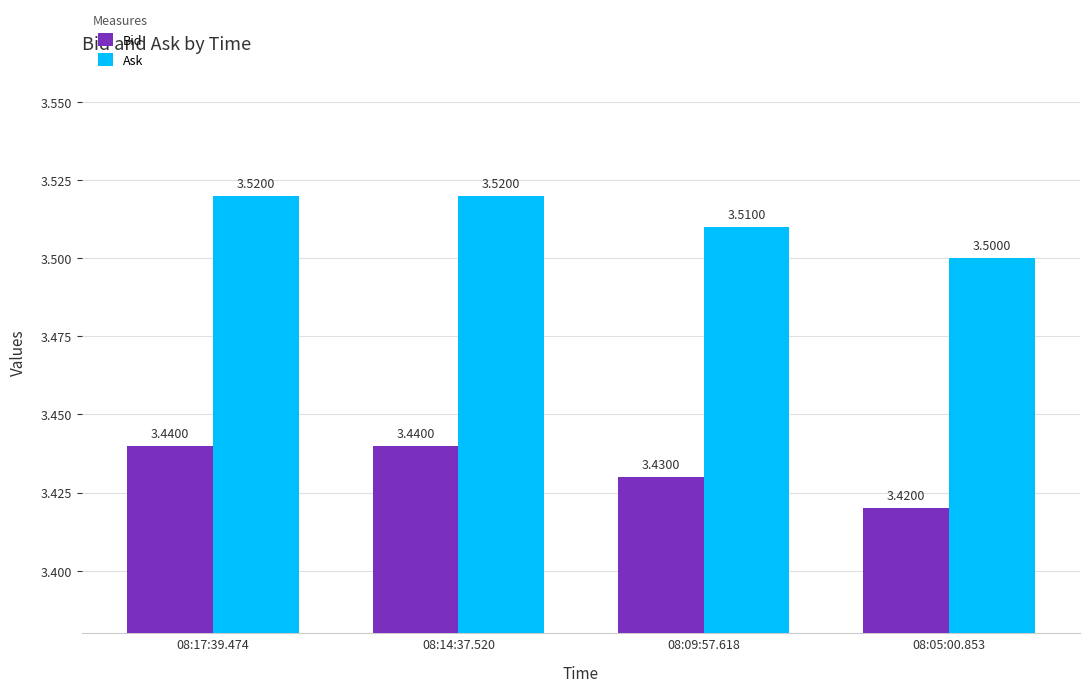

What is the label of the 1st bar from the left?

08:17:39.474